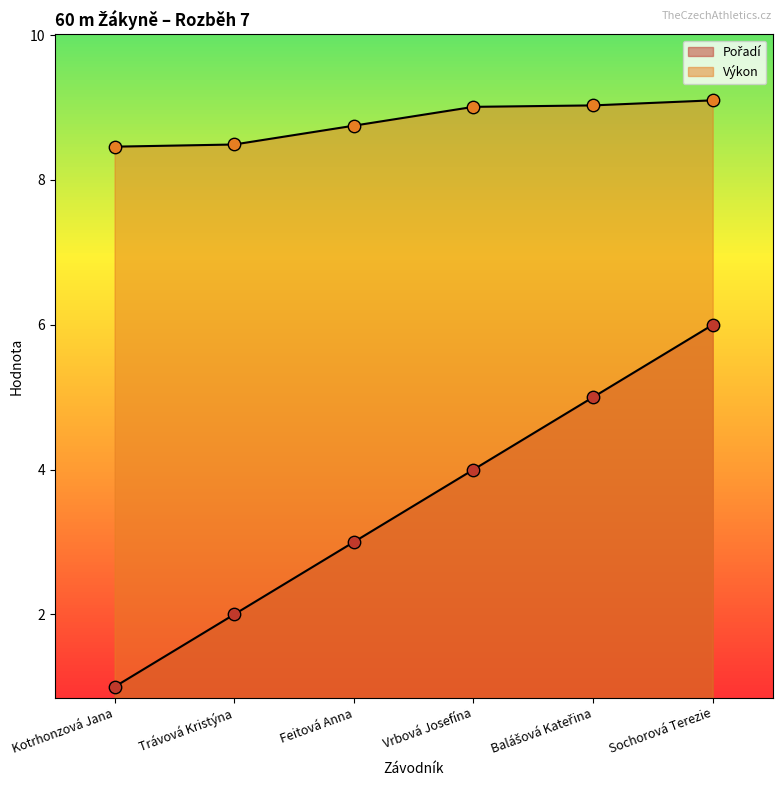

What are all the series names shown in the legend?

Pořadí, Výkon